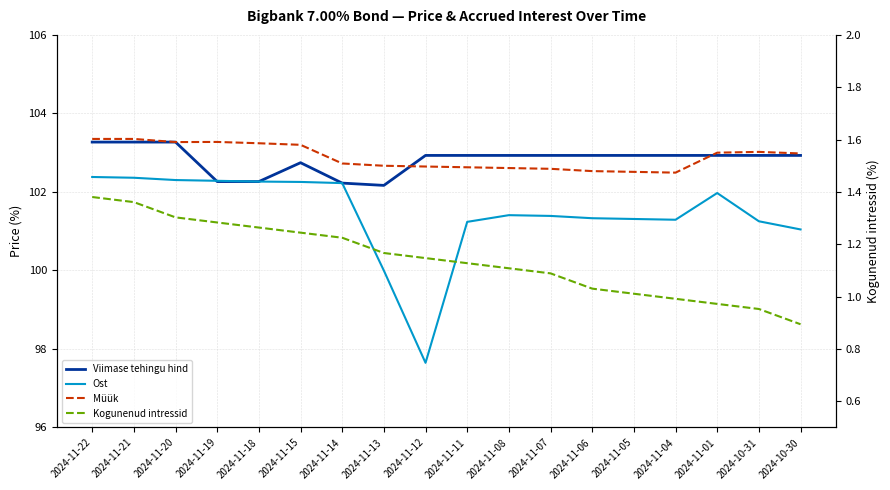

What is the difference between the maximum and minimum values in the Müük series?

0.9